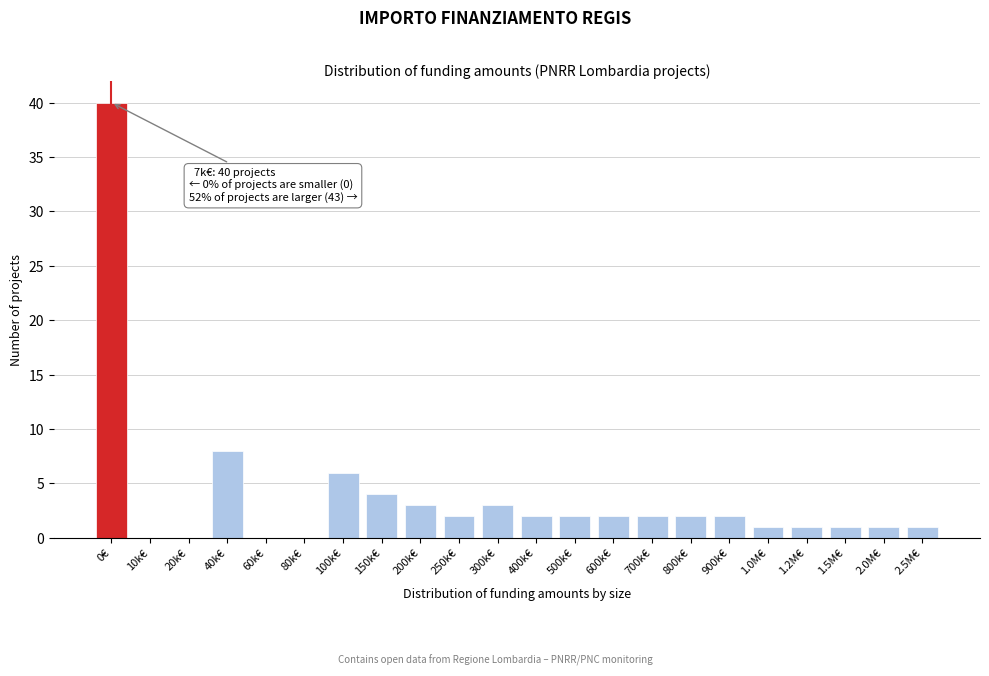

Reading right to left, list all the values displayed in this chart.

2.5M€=1	2.0M€=1	1.5M€=1	1.2M€=1	1.0M€=1	900k€=2	800k€=2	700k€=2	600k€=2	500k€=2	400k€=2	300k€=3	250k€=2	200k€=3	150k€=4	100k€=6	80k€=0	60k€=0	40k€=8	20k€=0	10k€=0	0€=40